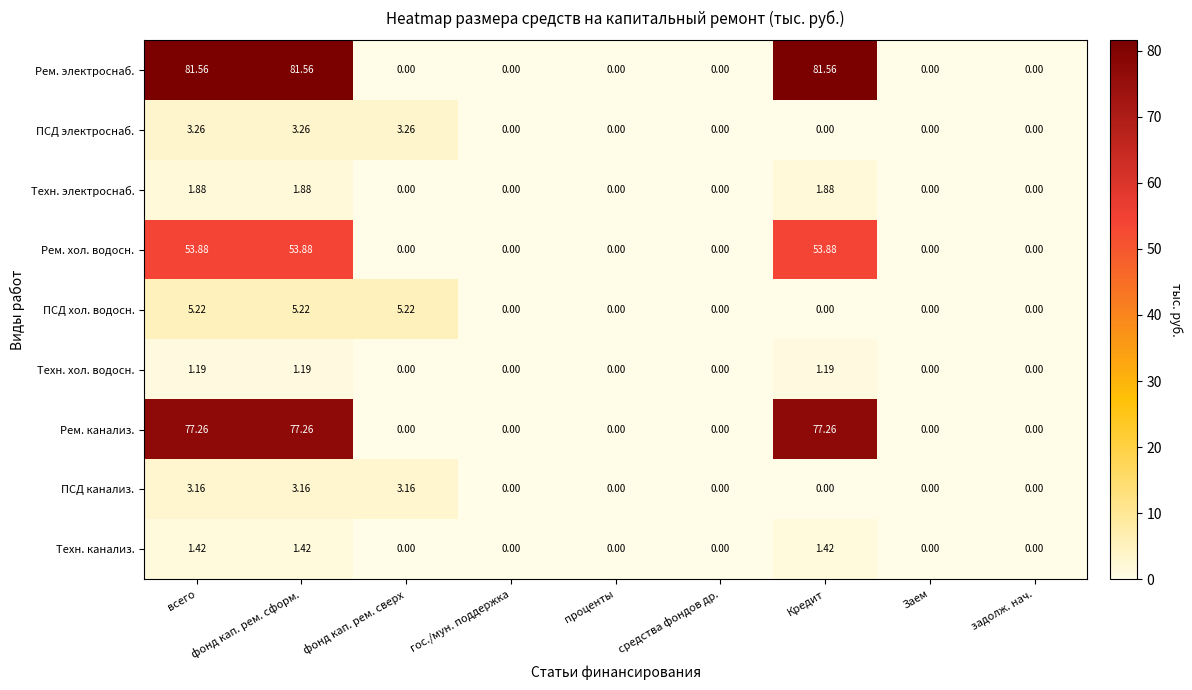

Is the value of ПСД электроснаб. at задолж. нач. greater than the value of Рем. канализ. at Кредит?

No